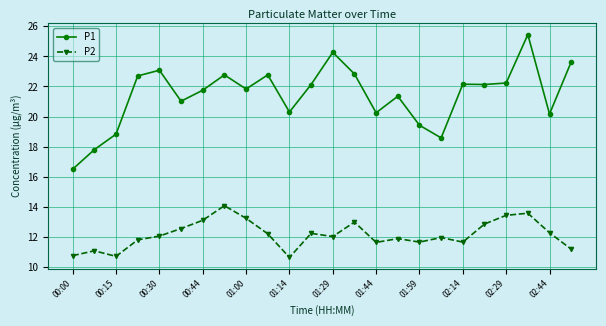

How many values in the P1 series are below 22?

12